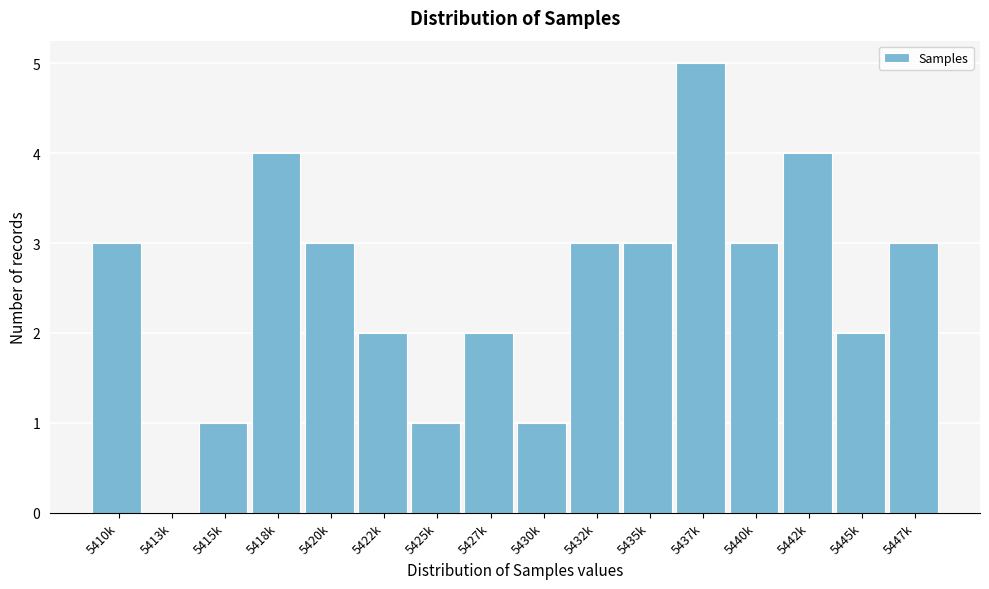

Reading left to right, list all the values displayed in this chart.

5410k=3	5413k=0	5415k=1	5418k=4	5420k=3	5422k=2	5425k=1	5427k=2	5430k=1	5432k=3	5435k=3	5437k=5	5440k=3	5442k=4	5445k=2	5447k=3